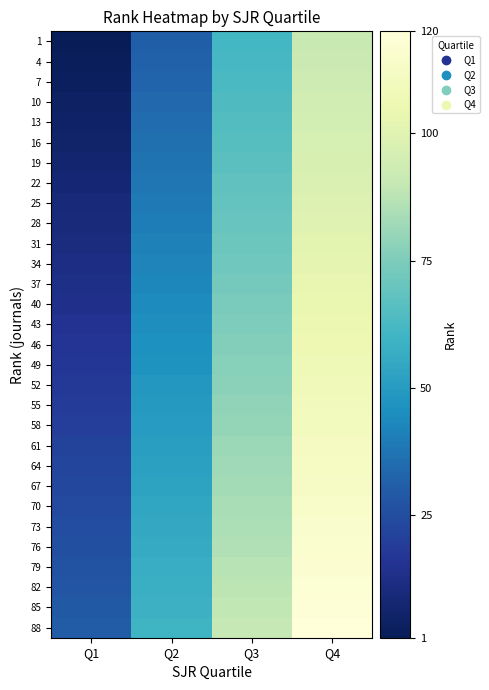

List the series in order of their peak value, highest first.

88, 85, 82, 79, 76, 73, 70, 67, 64, 61, 58, 55, 52, 49, 46, 43, 40, 37, 34, 31, 28, 25, 22, 19, 16, 13, 10, 7, 4, 1